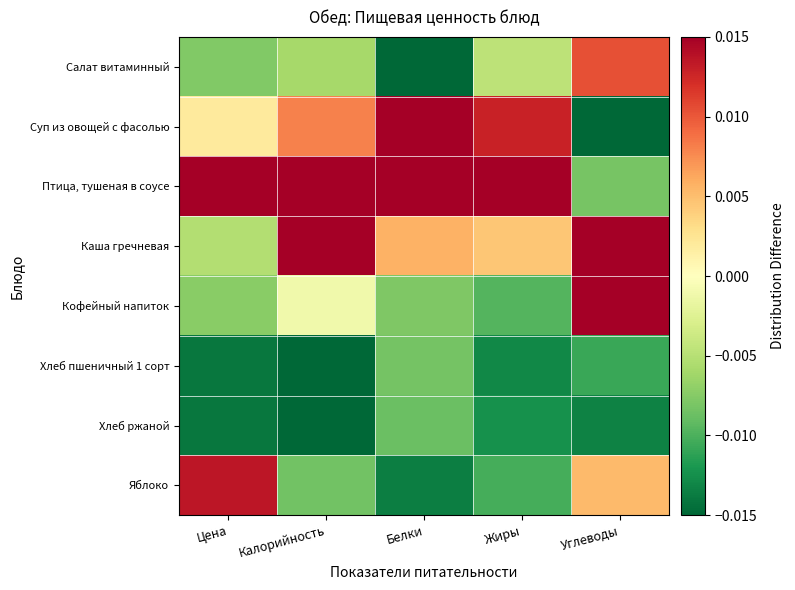

Reading left to right, what are all the values shown in this chart?

Салат витаминный: Цена=-0.0	Калорийность=-0.0	Белки=-0.0	Жиры=-0.0	Углеводы=0.0
Суп из овощей с фасолью: Цена=0.0	Калорийность=0.0	Белки=0.0	Жиры=0.0	Углеводы=-0.0
Птица, тушеная в соусе: Цена=0.0	Калорийность=0.0	Белки=0.0	Жиры=0.0	Углеводы=-0.0
Каша гречневая: Цена=-0.0	Калорийность=0.0	Белки=0.0	Жиры=0.0	Углеводы=0.0
Кофейный напиток: Цена=-0.0	Калорийность=-0.0	Белки=-0.0	Жиры=-0.0	Углеводы=0.0
Хлеб пшеничный 1 сорт: Цена=-0.0	Калорийность=-0.0	Белки=-0.0	Жиры=-0.0	Углеводы=-0.0
Хлеб ржаной: Цена=-0.0	Калорийность=-0.0	Белки=-0.0	Жиры=-0.0	Углеводы=-0.0
Яблоко: Цена=0.0	Калорийность=-0.0	Белки=-0.0	Жиры=-0.0	Углеводы=0.0